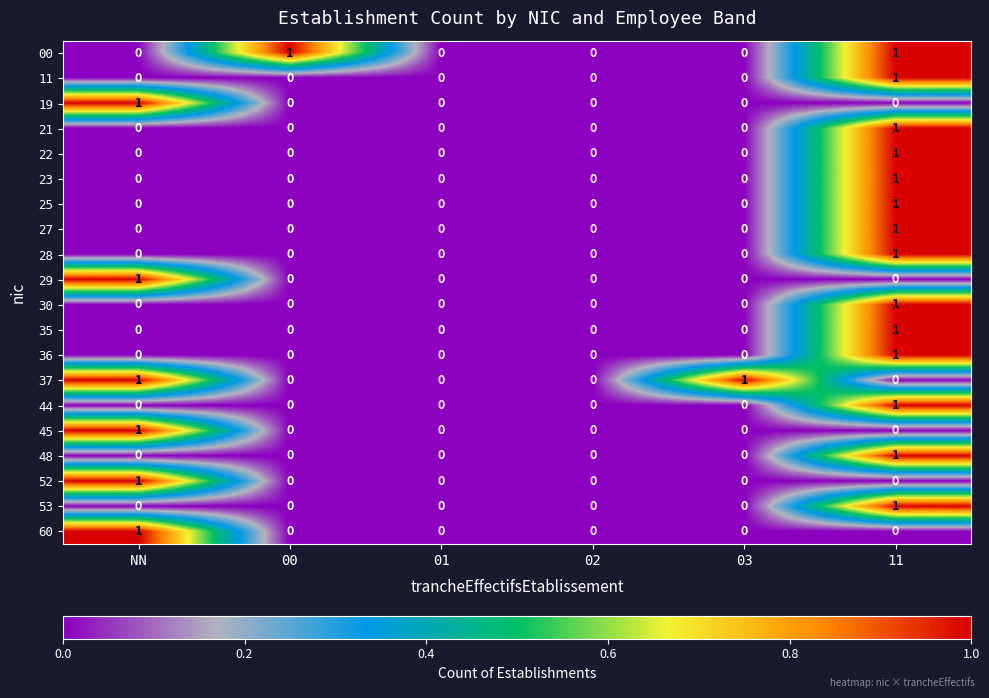

At which category is the sum across all series the highest?

11